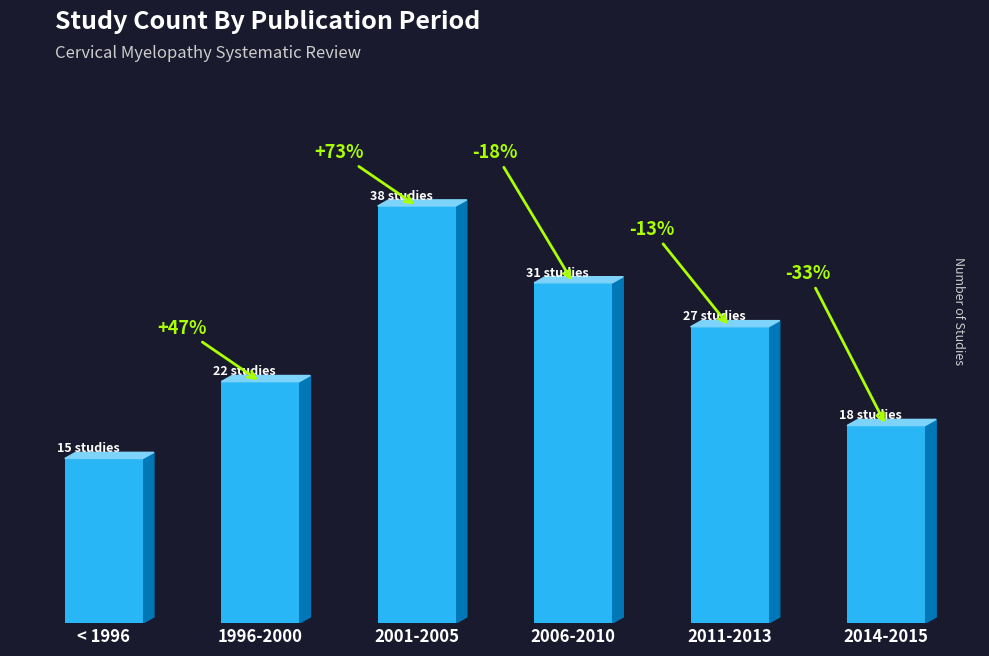

Are the bars grouped side by side (vs. stacked)?

No